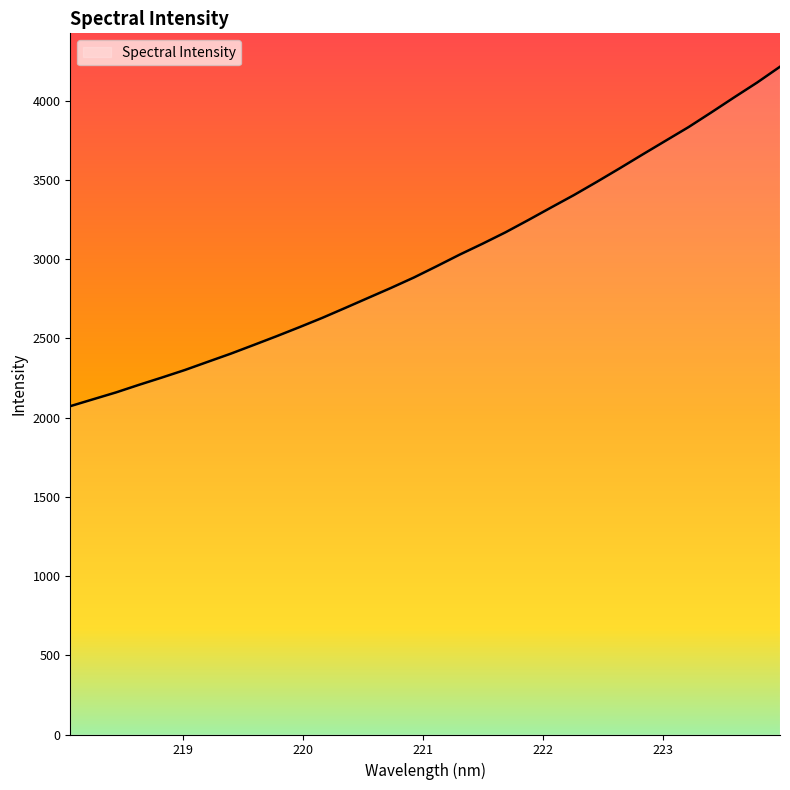

What is the difference between the maximum and minimum values?

2142.8